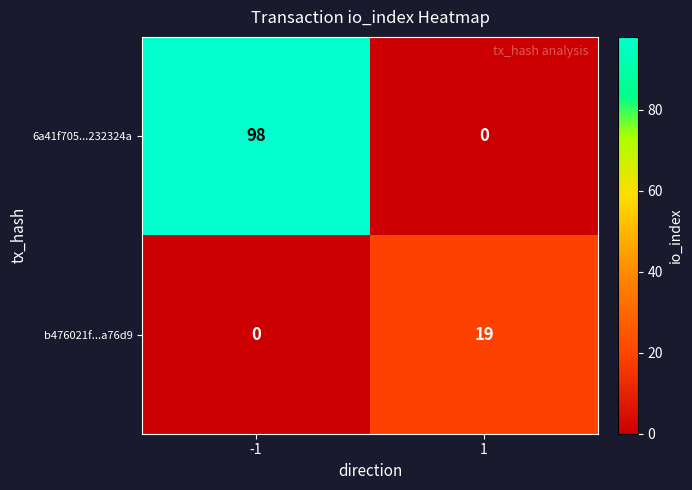

Reading left to right, transcribe all the data shown in this chart.

6a41f705...232324a: 98	0
b476021f...a76d9: 0	19